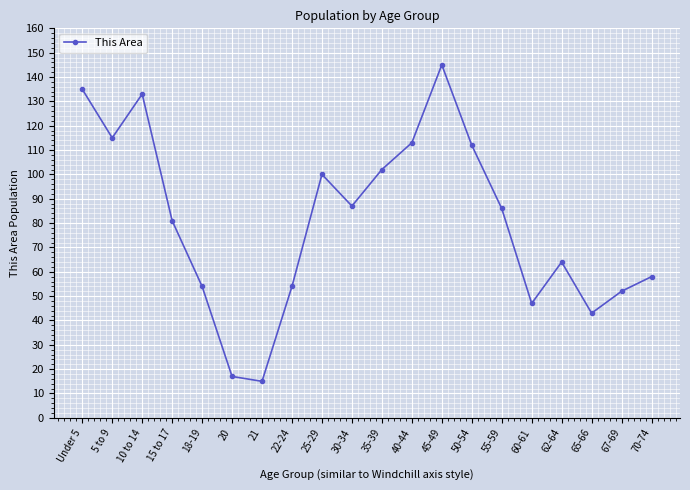

What value does the data have at 50-54, to the nearest 5?

110